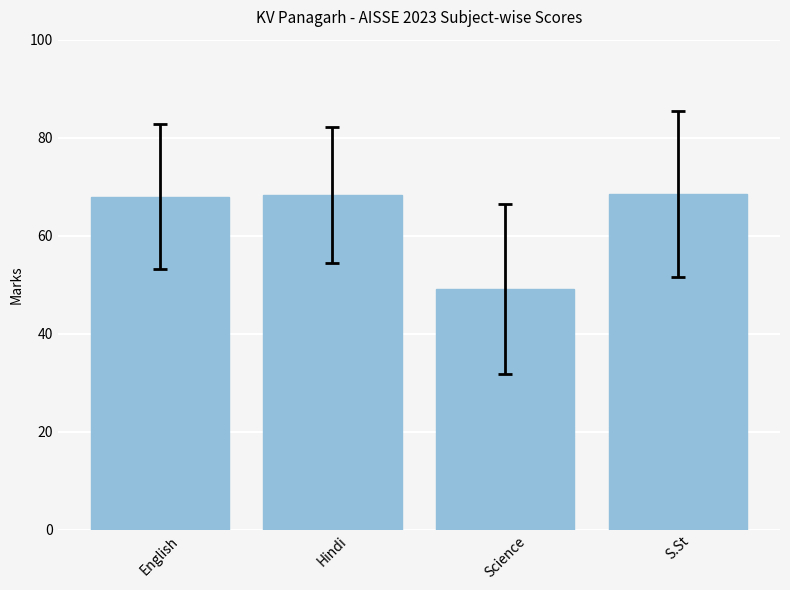

What value does the data have at English?

68.0